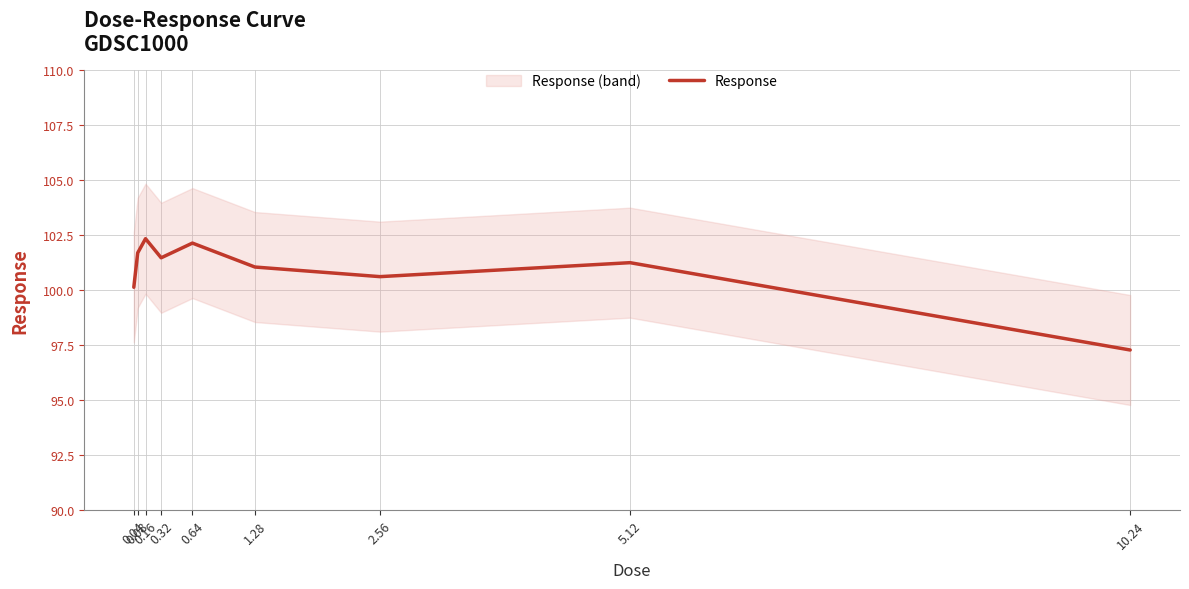

What is the difference between the second highest and second lowest values?

2.0